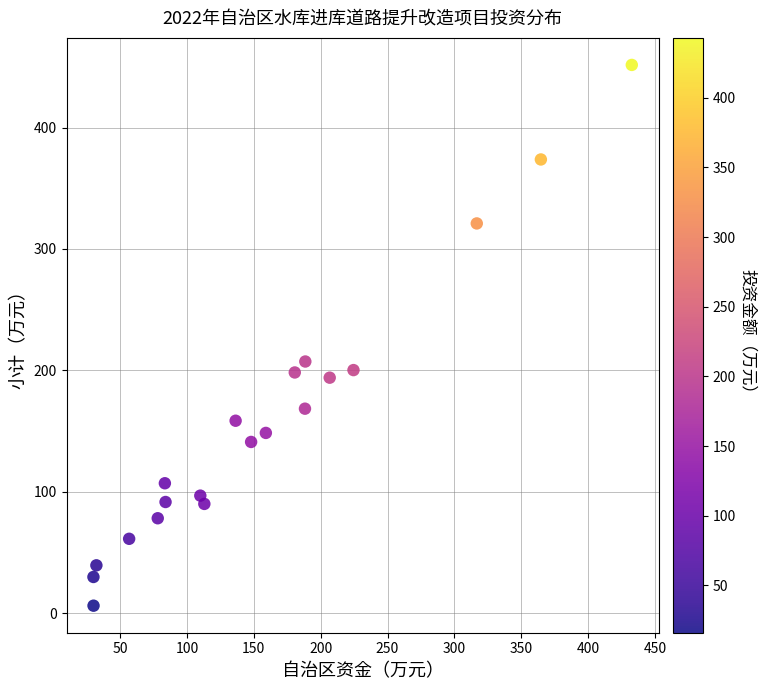

What is the range of X values (max minus min)?

402.6